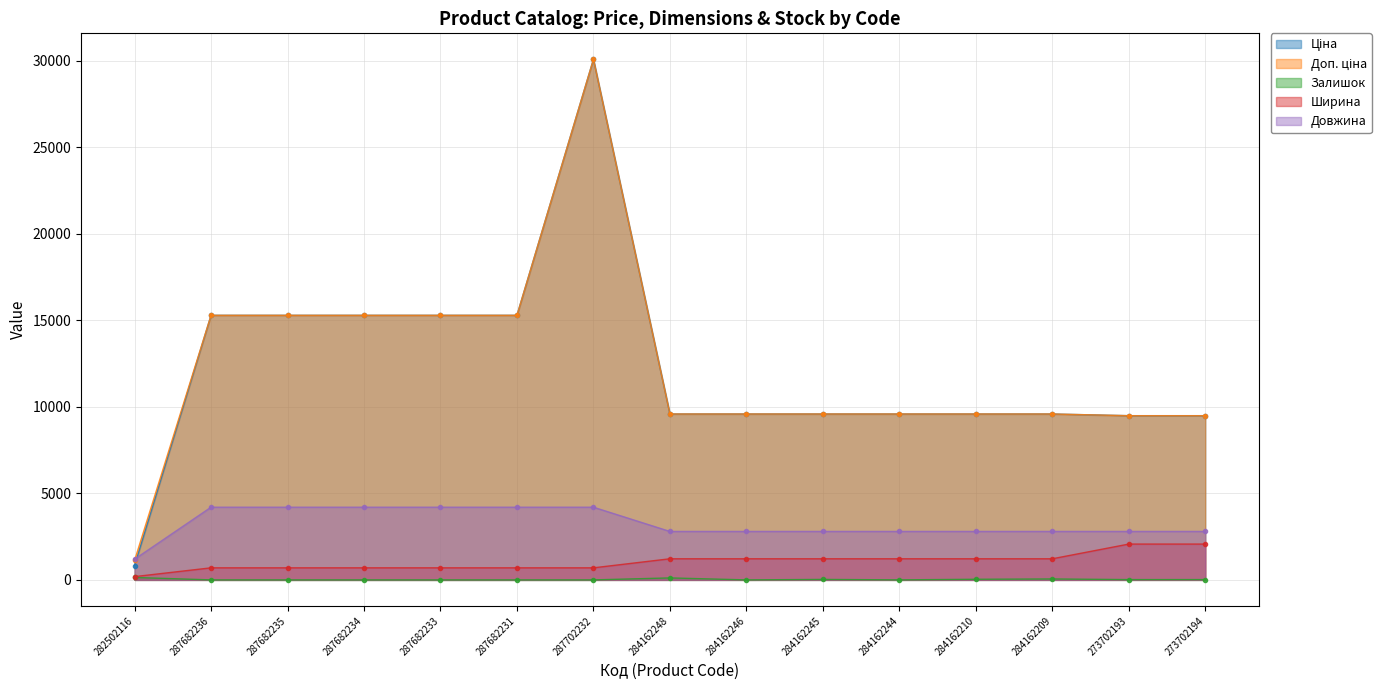

What is the difference between the highest and lowest values at 287682236?

15288.0